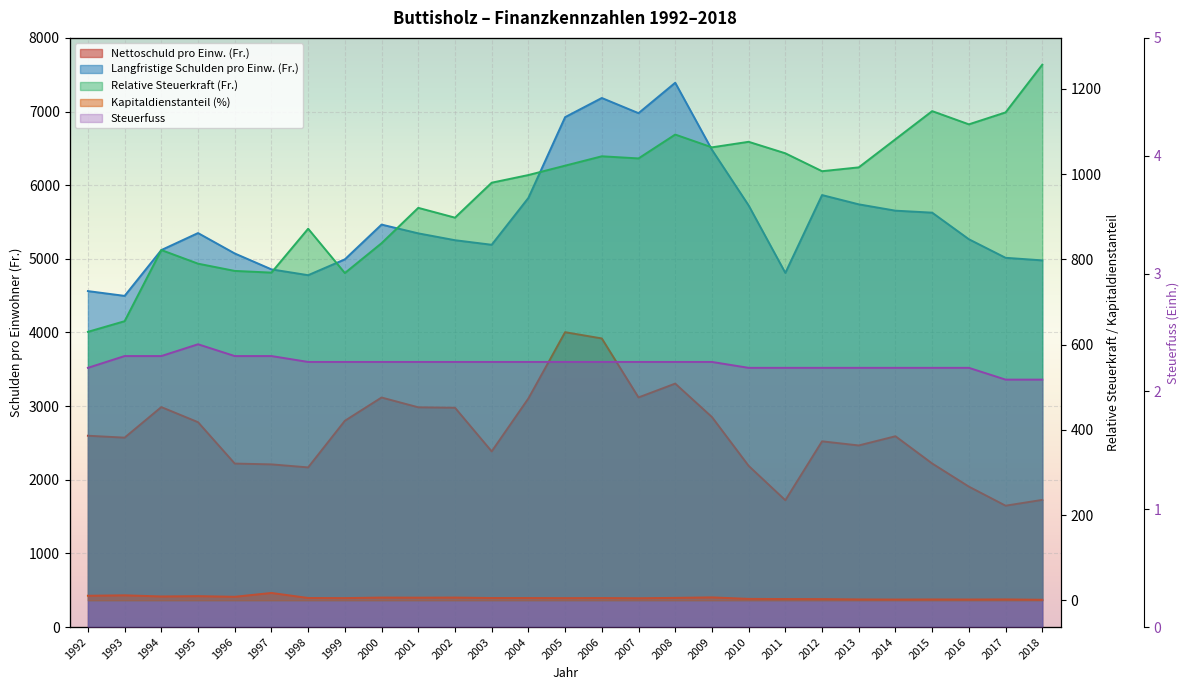

Is it true that Langfristige Schulden pro Einw. (Fr.) equals 1261.2 at 1997?

False